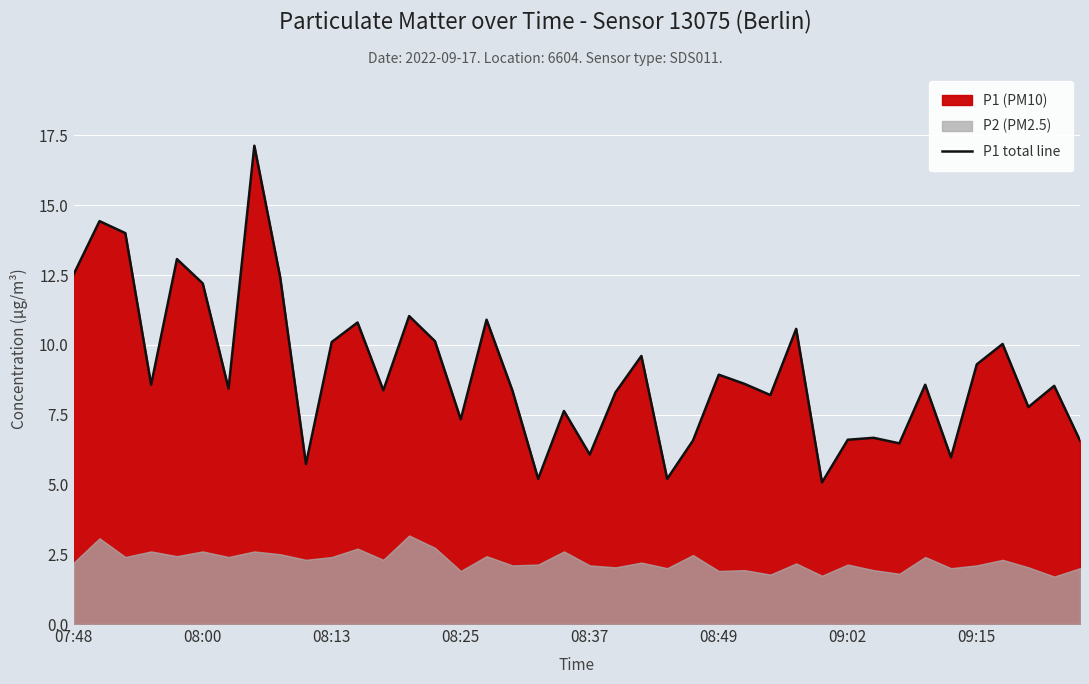

What is the sum of all values?

362.0